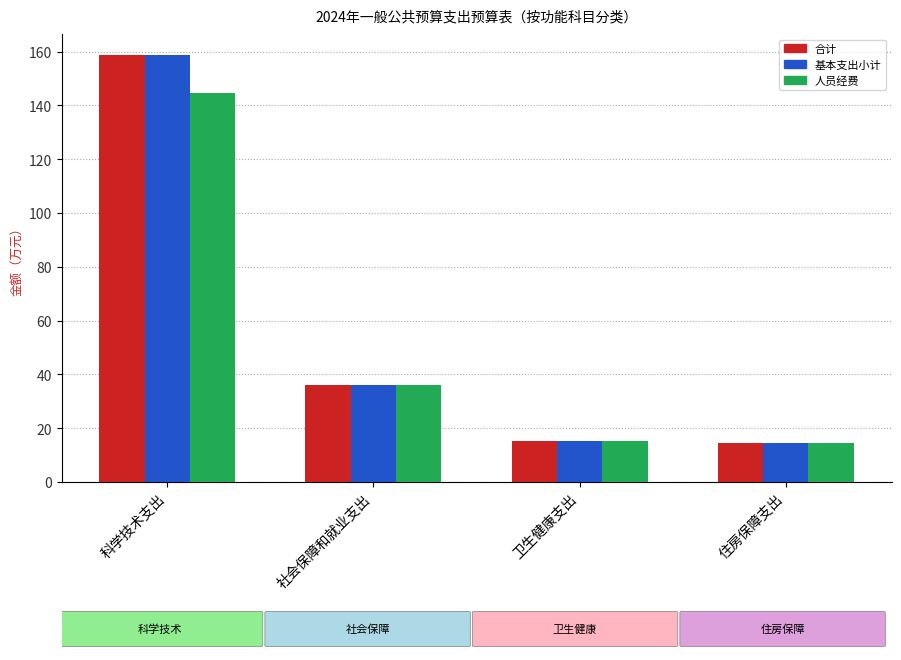

Where does the 人员经费 series first go above 35?

科学技术支出